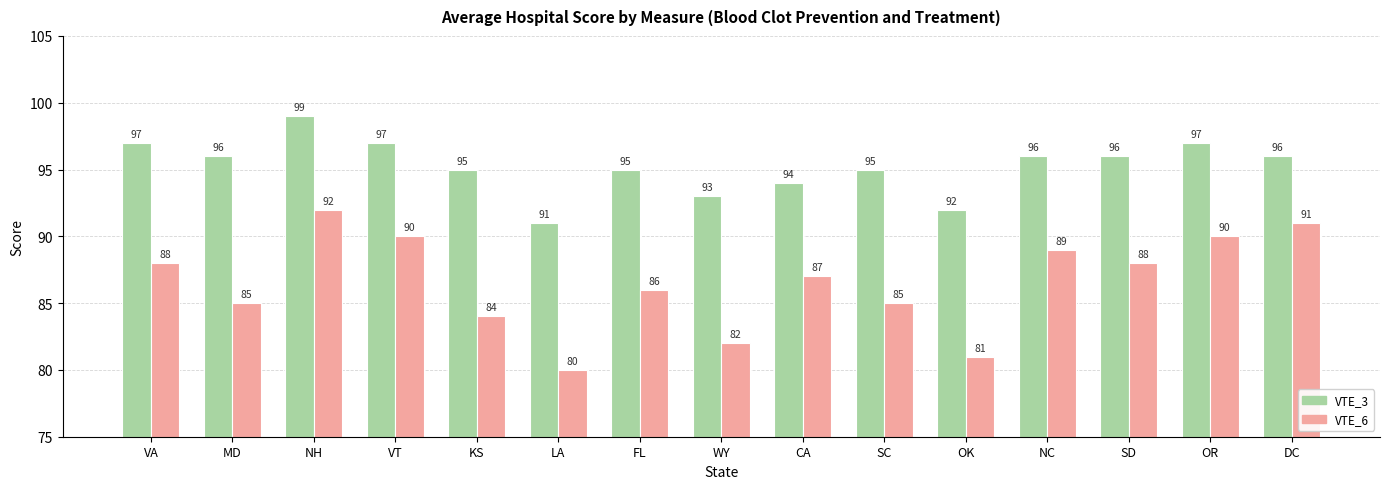

What is the difference between the maximum and second lowest values in the VTE_3 series?

7